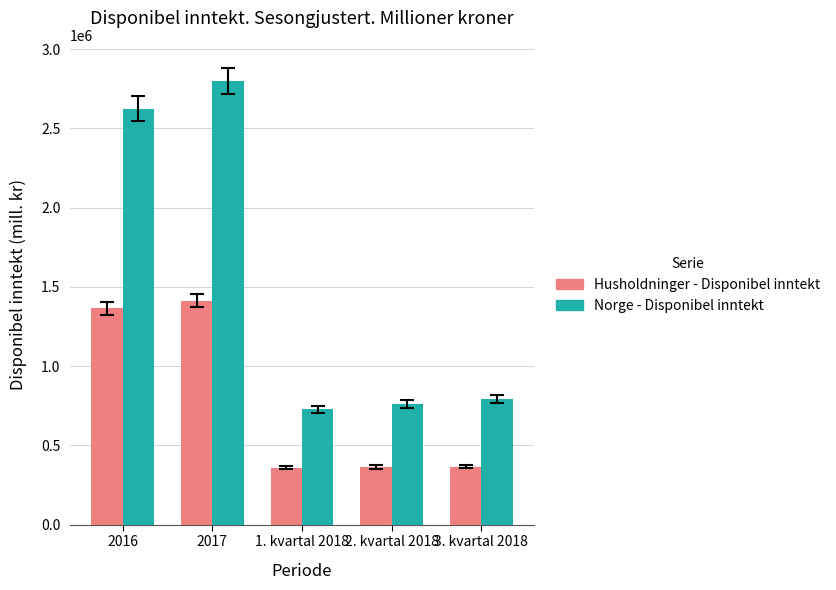

What is the difference between the Norge - Disponibel inntekt values at 2017 and 1. kvartal 2018?

2072841